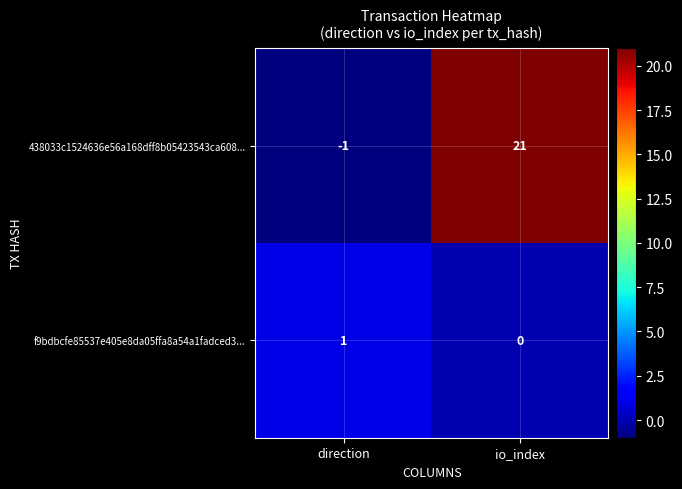

At which category is the sum across all series the highest?

io_index